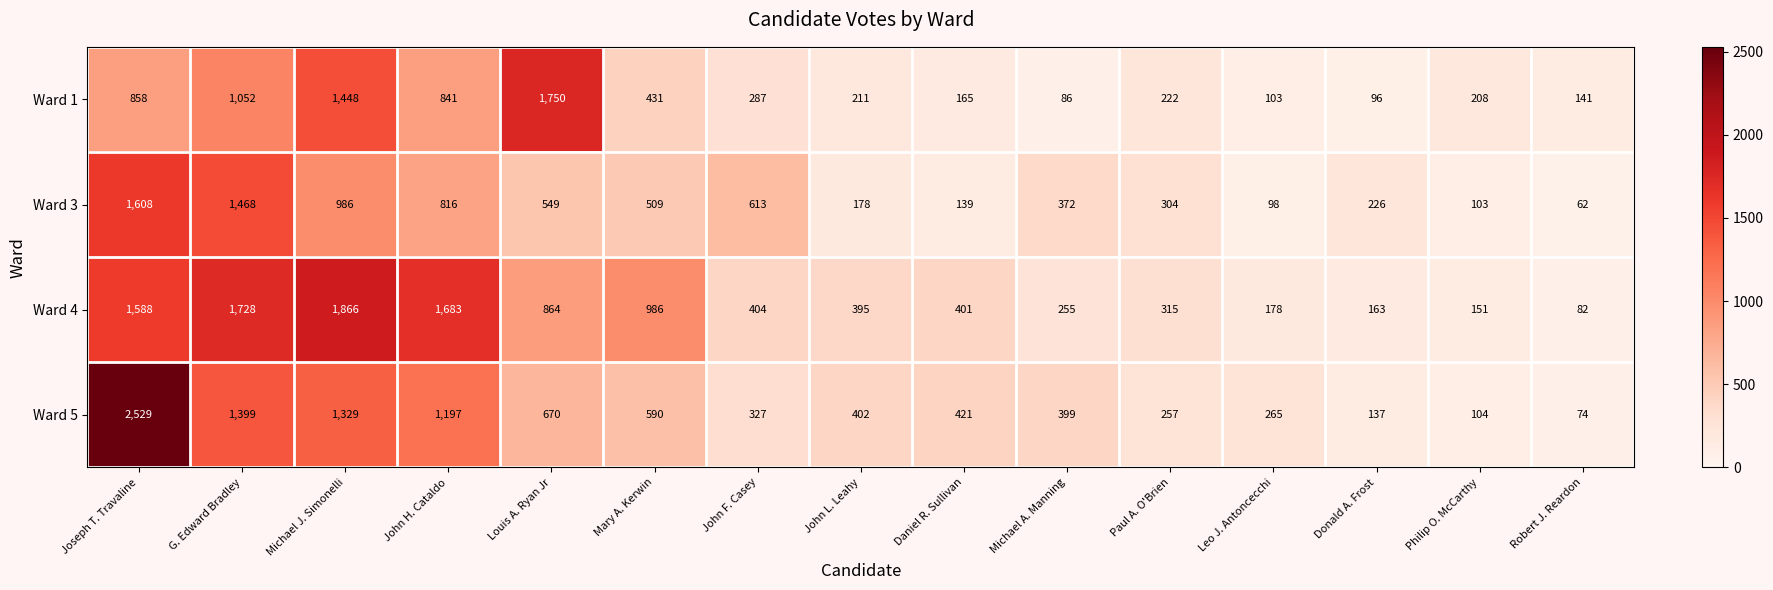

What is the difference between the highest and lowest values at John F. Casey?

326